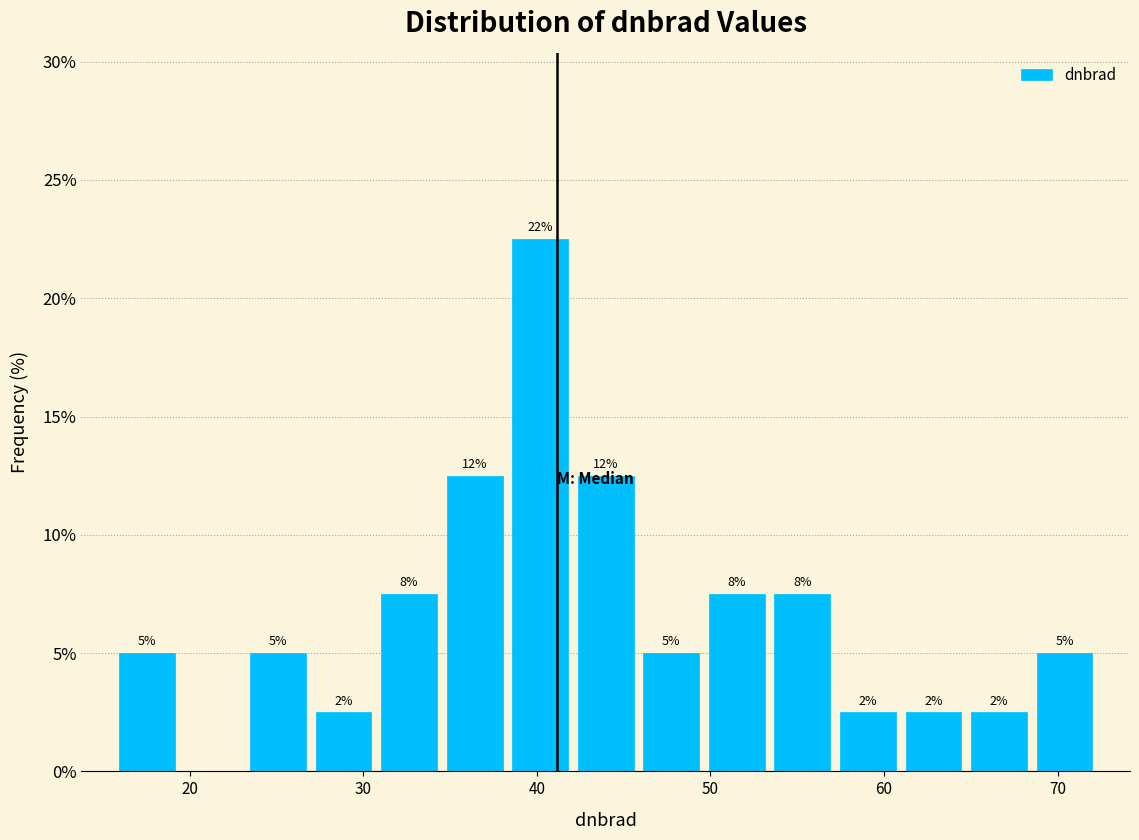

Read against the x-axis, roughly where is the centre of the tallest bar?

40